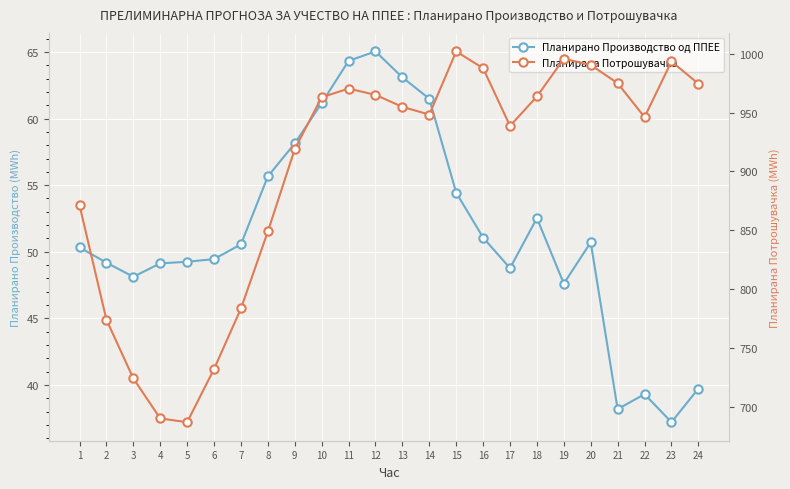

What is the total value across all series at 14?

1009.8